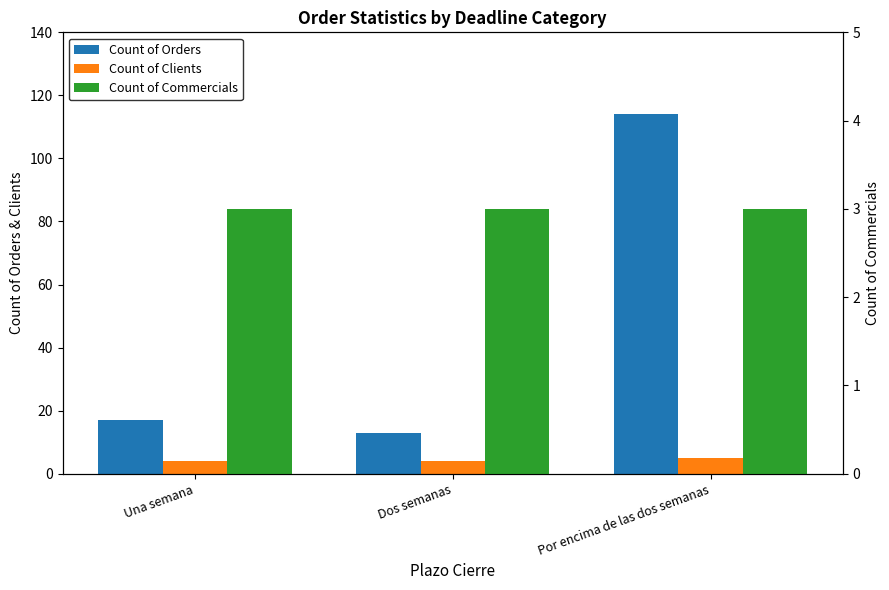

Reading left to right, extract all data points from this chart.

Count of Orders: Una semana=17	Dos semanas=13	Por encima de las dos semanas=114
Count of Clients: Una semana=4	Dos semanas=4	Por encima de las dos semanas=5
Count of Commercials: Una semana=3	Dos semanas=3	Por encima de las dos semanas=3